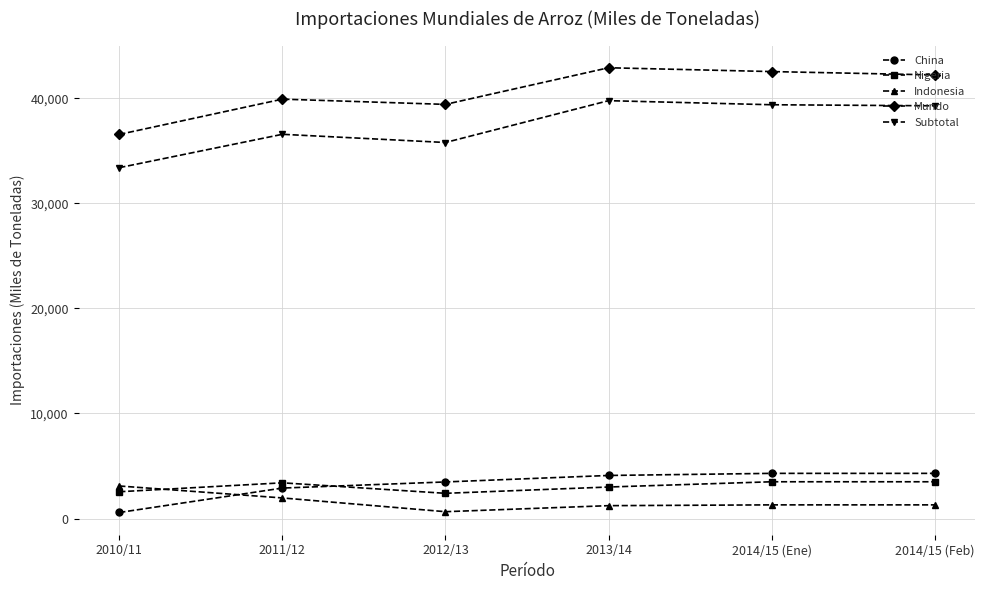

Does the chart display data point markers on the line(s)?

Yes